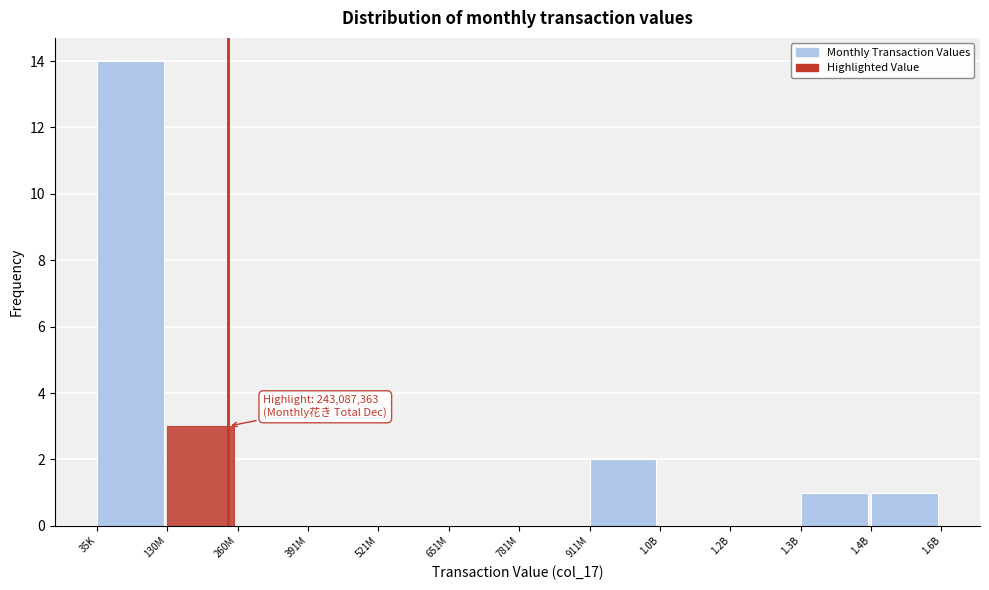

Reading left to right, list all the values displayed in this chart.

35K=14	130M=3	260M=0	391M=0	521M=0	651M=0	781M=0	911M=2	1.0B=0	1.2B=0	1.3B=1	1.4B=1